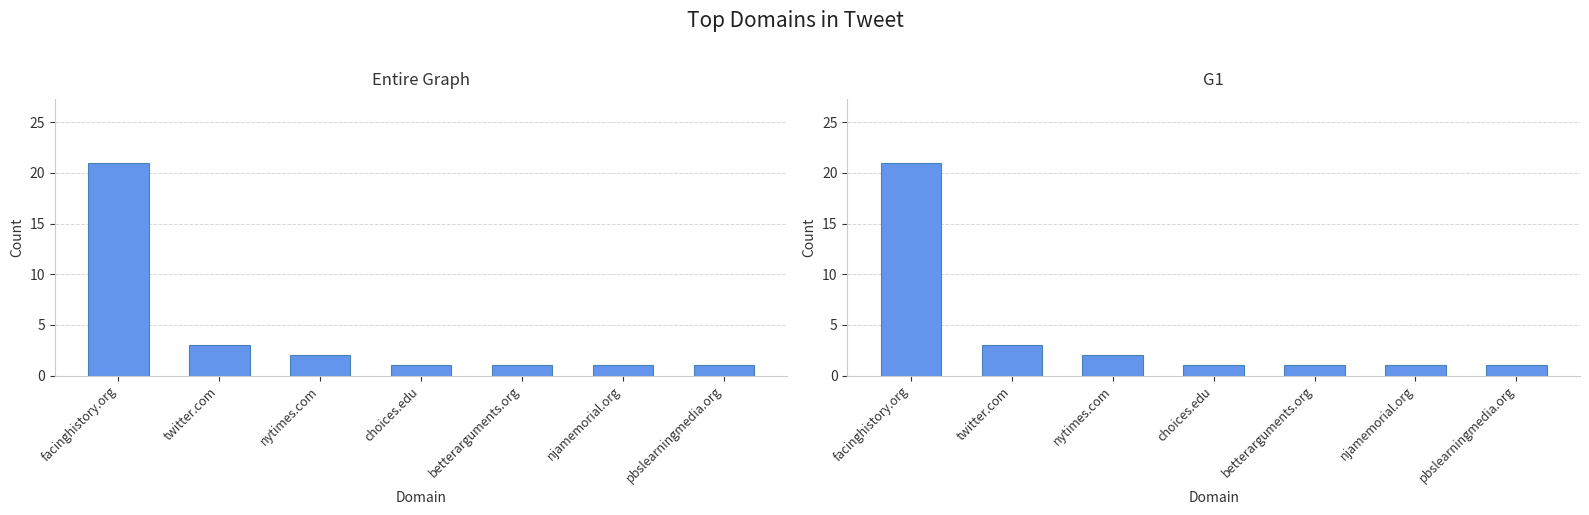

Which series has the largest range (max minus min)?

Entire Graph Count